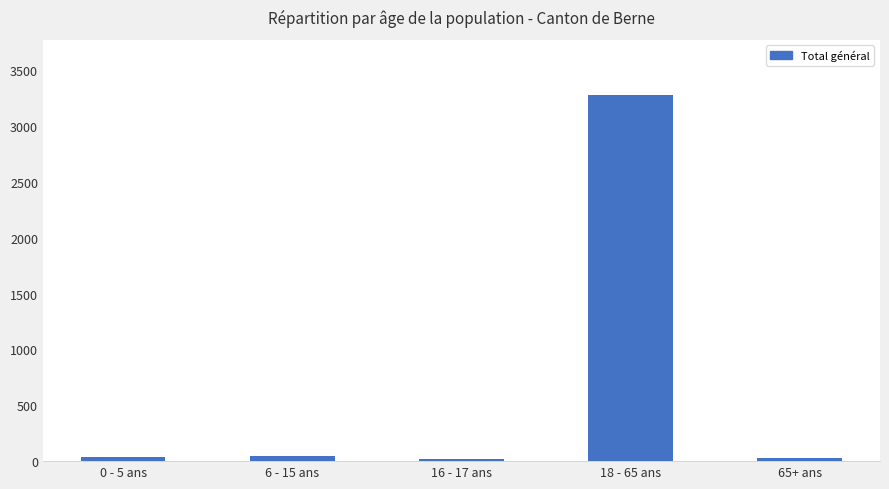

What is the label of the 4th bar from the left?

18 - 65 ans